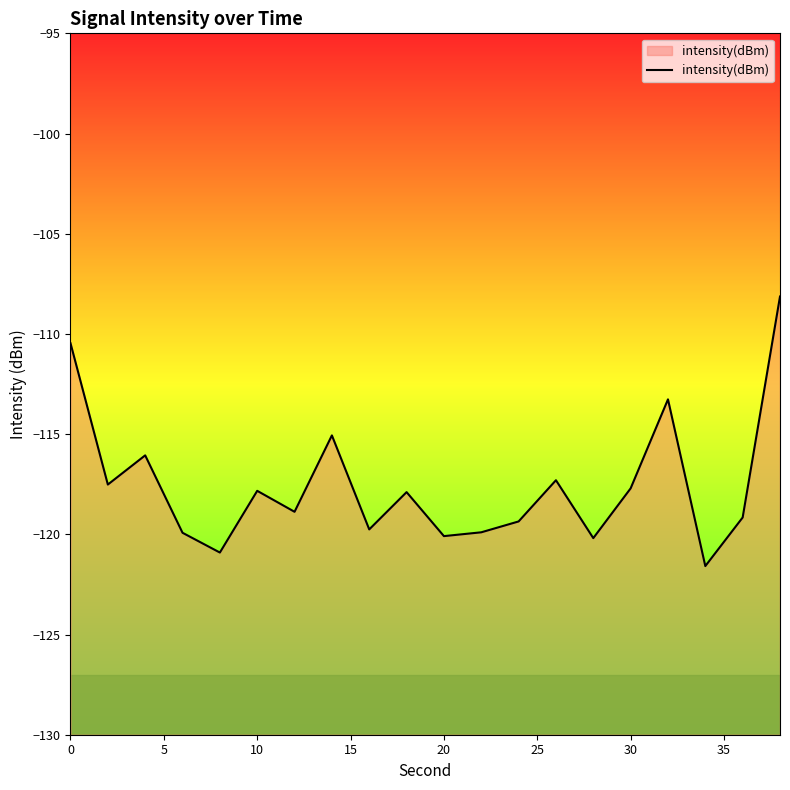

The value at 10 is -156.3. True or false?

False